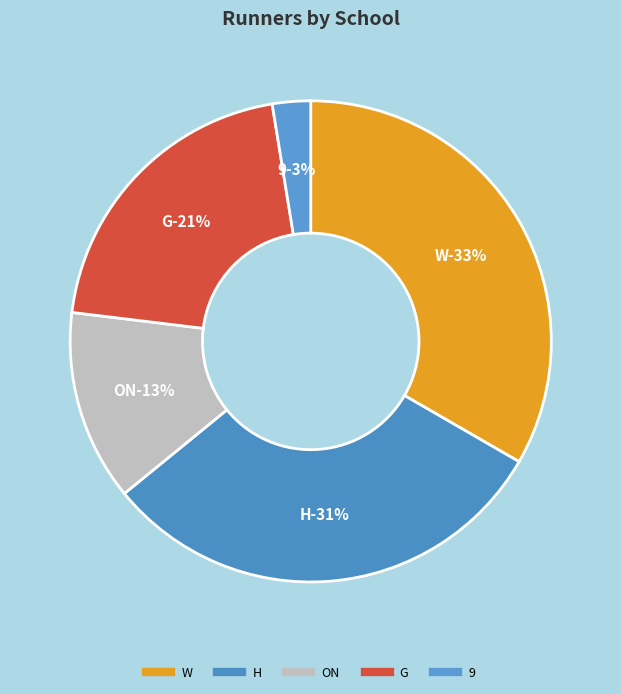

True or false: W accounts for 33% of the total.

True